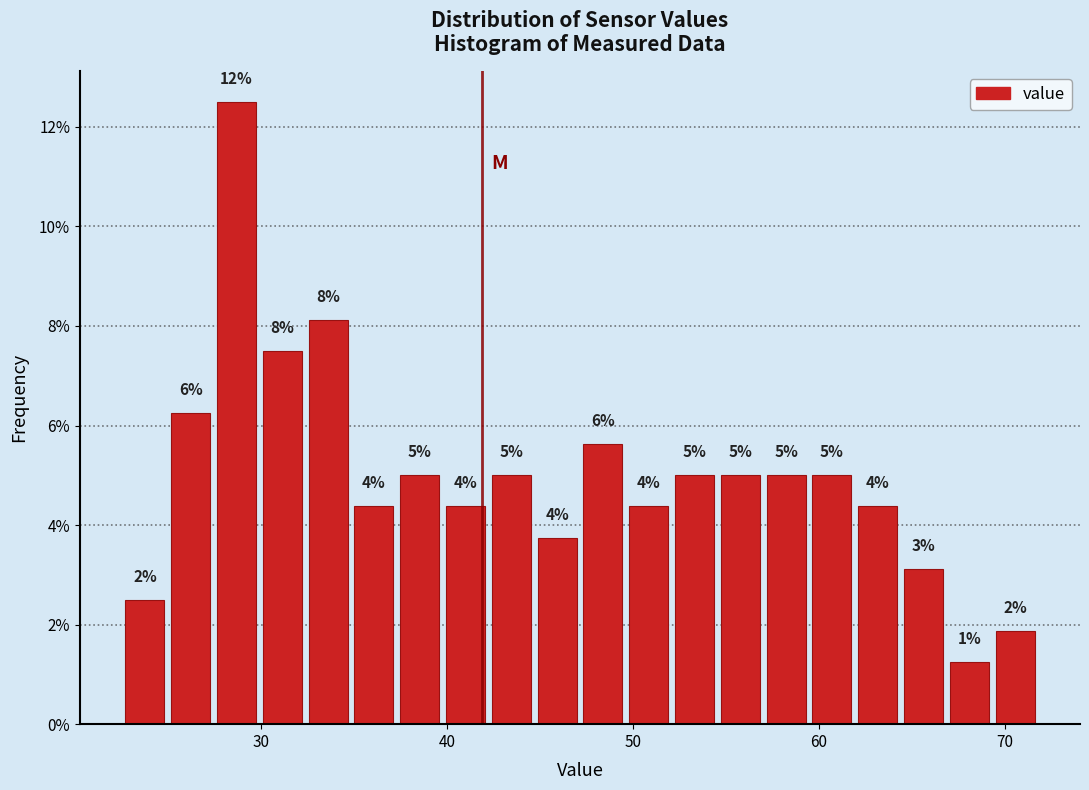

Read against the x-axis, roughly where is the centre of the tallest bar?

29